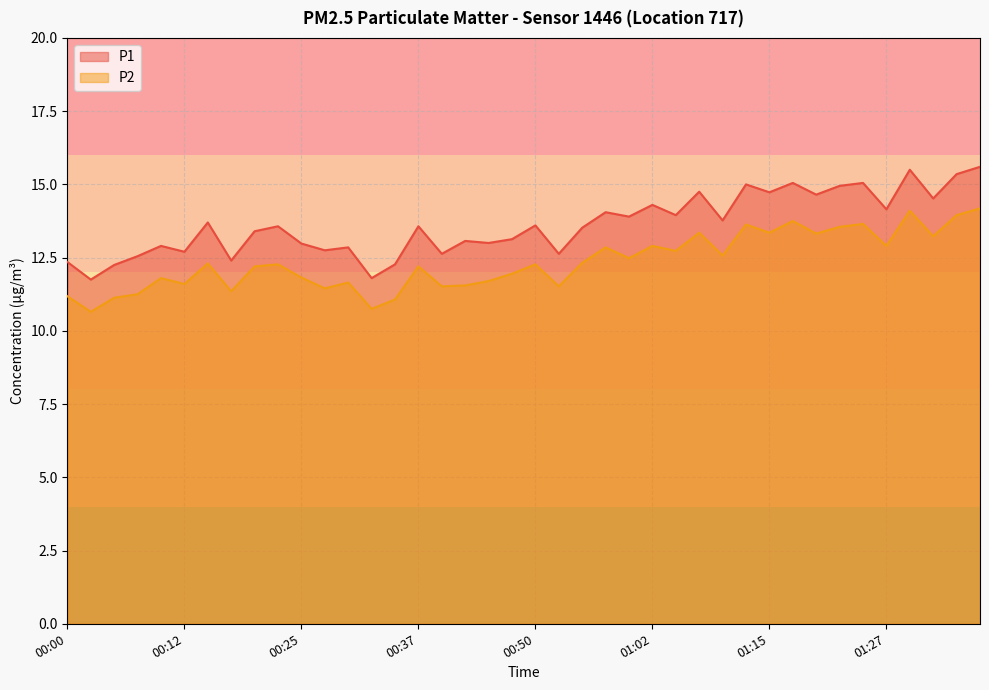

List the series in order of their overall mean, lowest first.

P2, P1